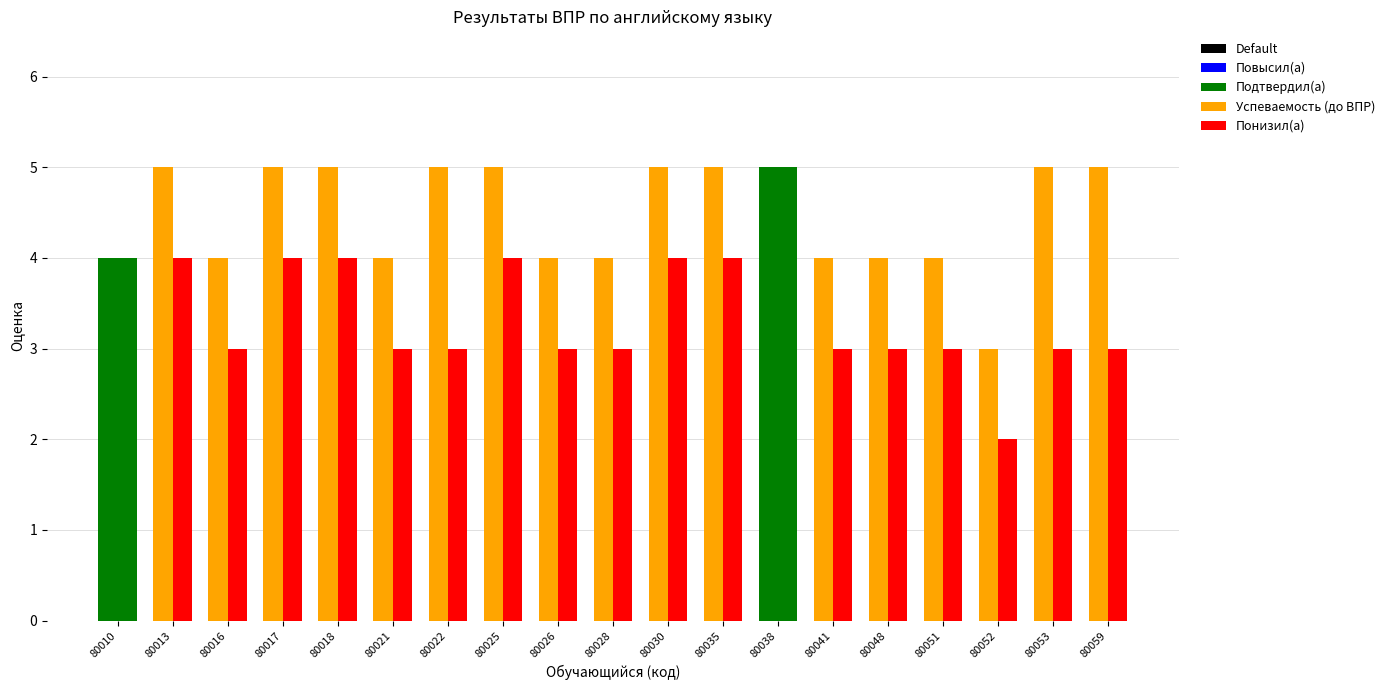

The понизила/понизил series shows 2 at 80022. True or false?

False